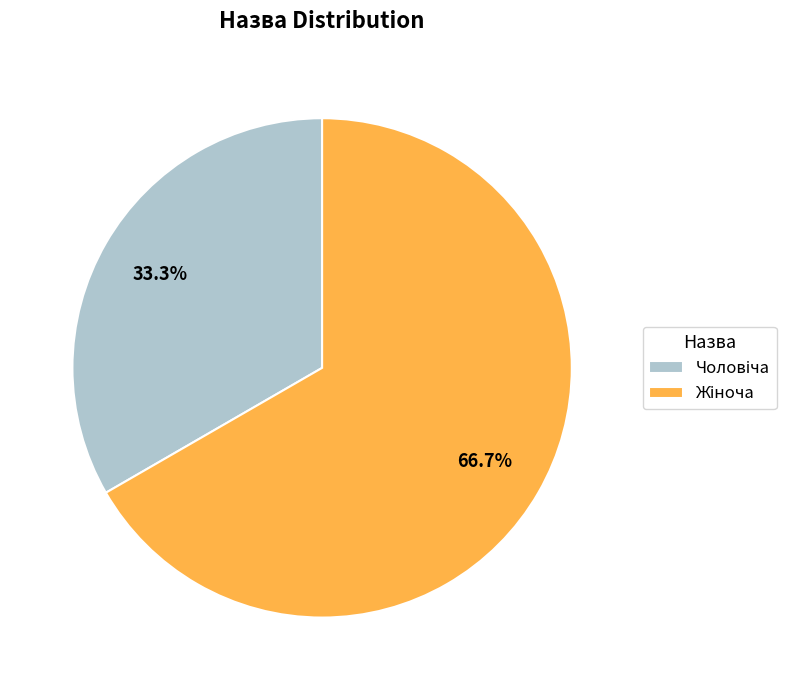

Is there any slice that represents more than half of the pie?

Yes